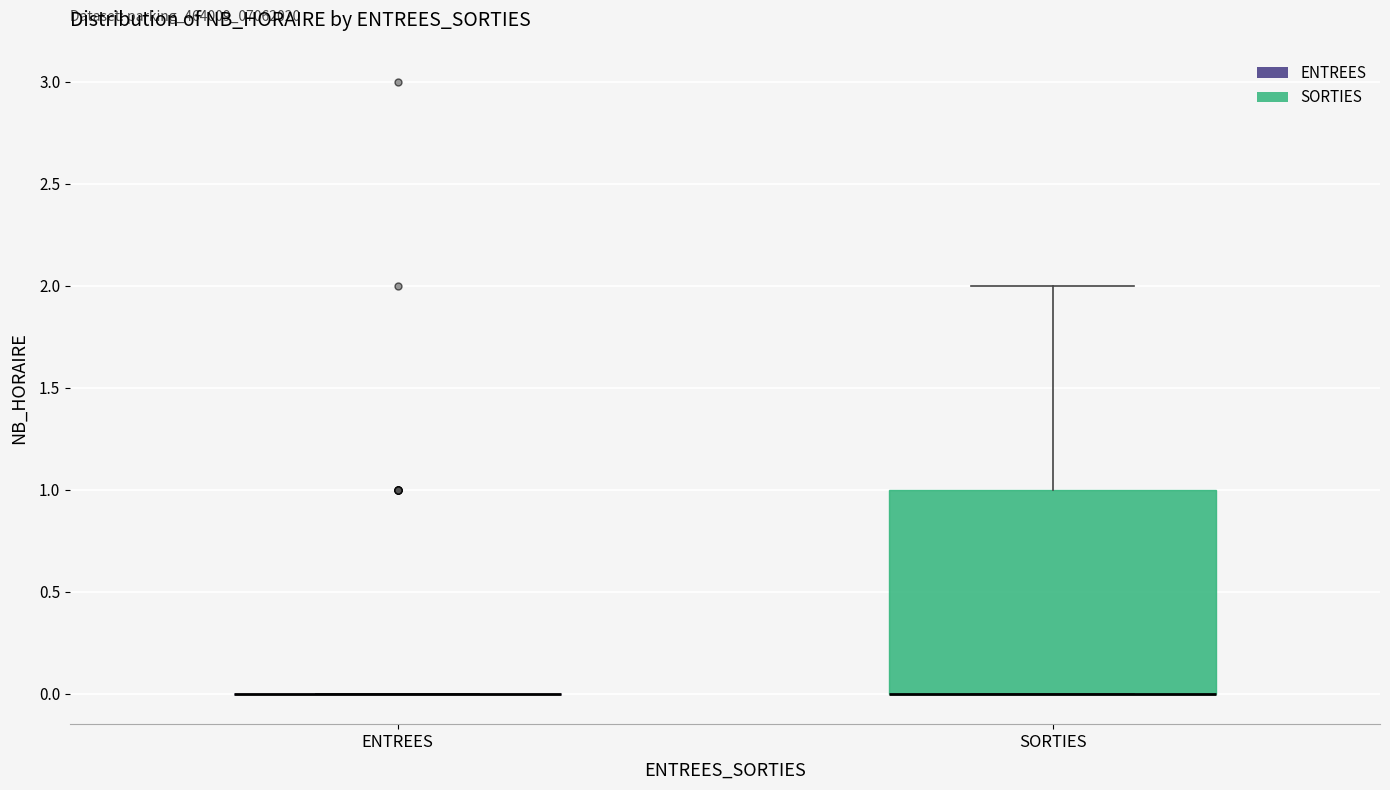

Reading left to right, read every box against the y-axis: the position of its median line, the range the box covers, and the ends of its whiskers. The values are not printed on the chart, so give them approximately, as read against the axis.

ENTREES: box collapsed to a line at 0, whiskers 0 to 0
SORTIES: median 0 (drawn on the box's lower edge), box 0 to 1, whiskers 0 to 2